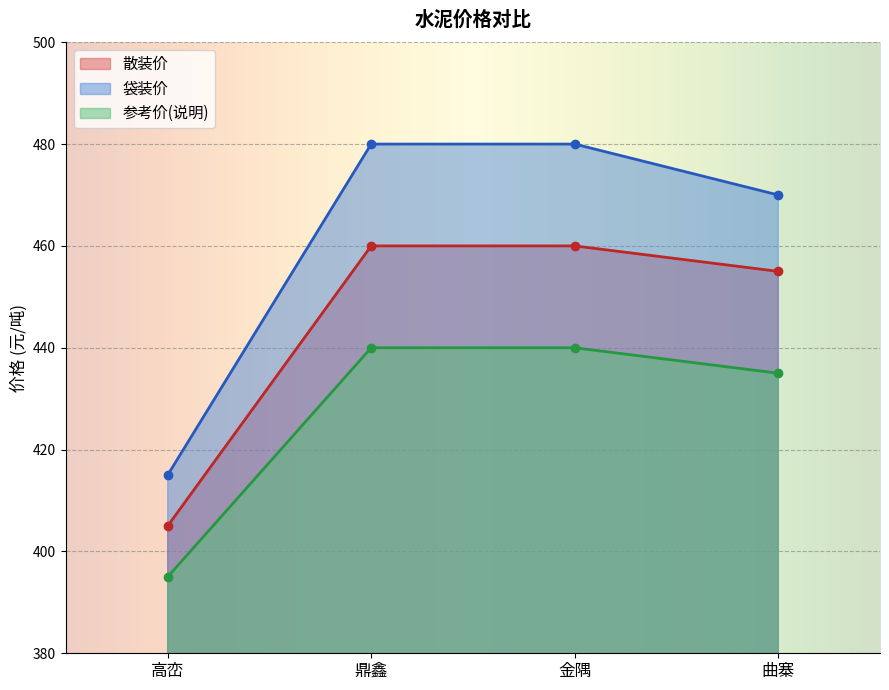

Which series has the largest range (max minus min)?

袋装价